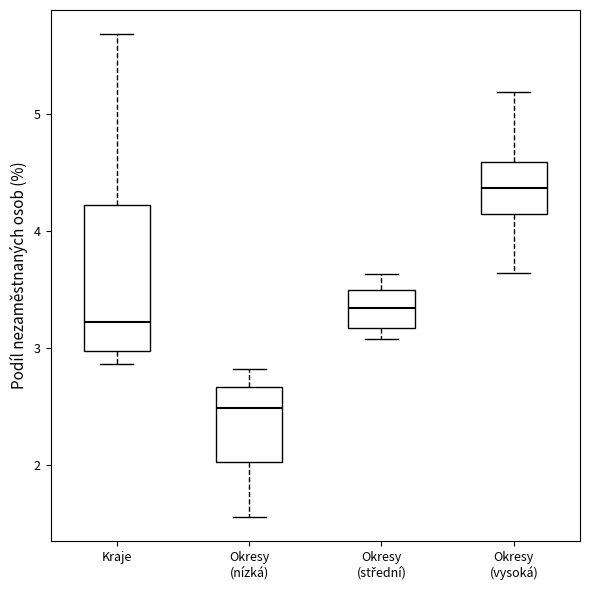

Where is the lower edge of the box for Okresy (vysoká) on the y-axis? The values are not printed on the chart, so give them approximately, as read against the axis.

4.1